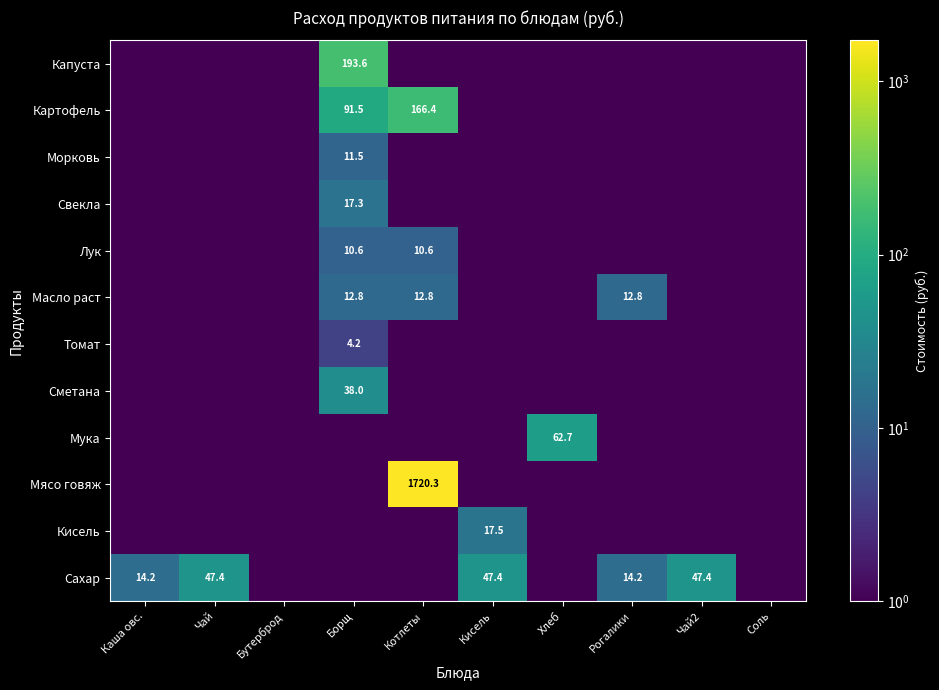

Between Чай and Хлеб, which series saw the biggest shift?

Мука